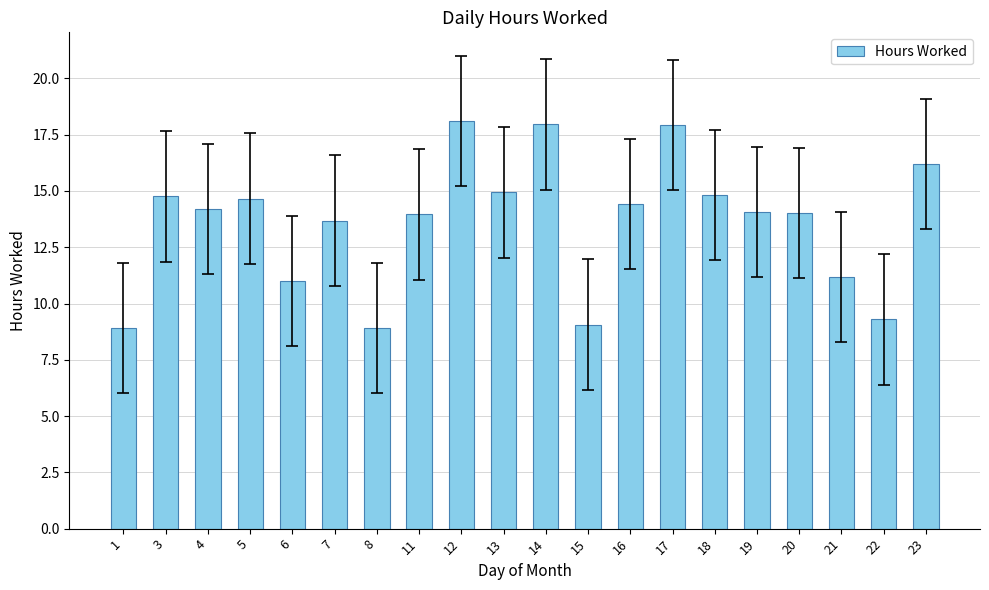

What is the smallest value displayed?

8.9